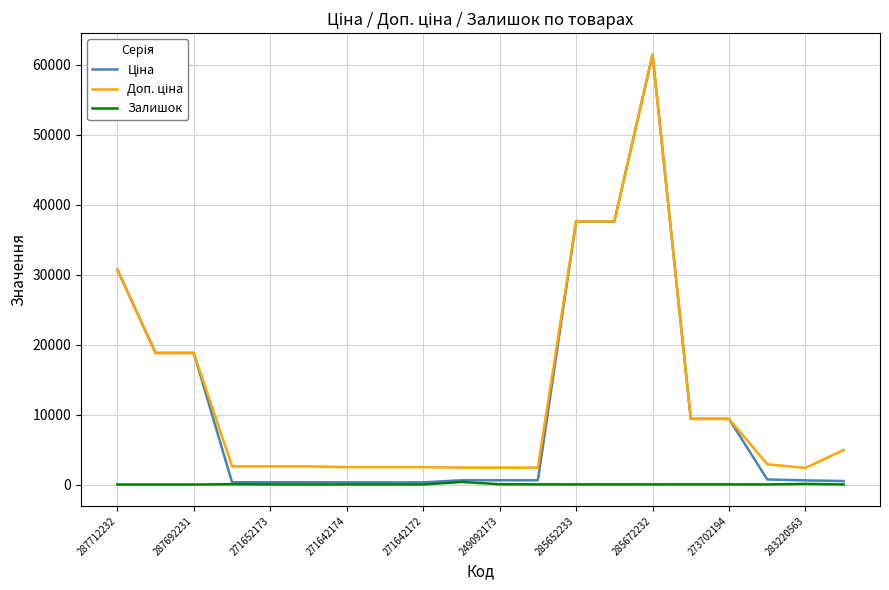

How many lines are shown in the chart?

3